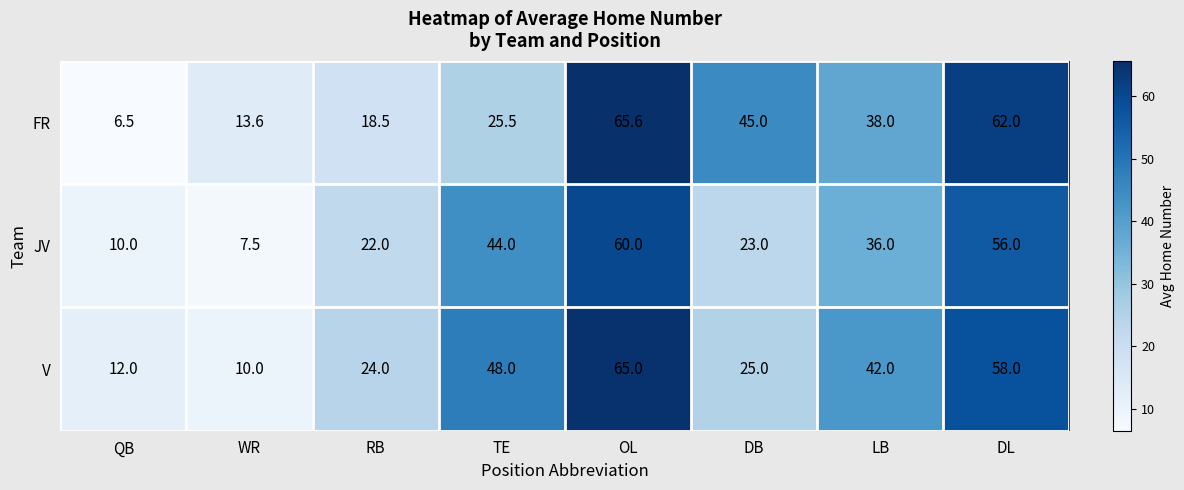

Between WR and LB, which series saw the biggest shift?

V